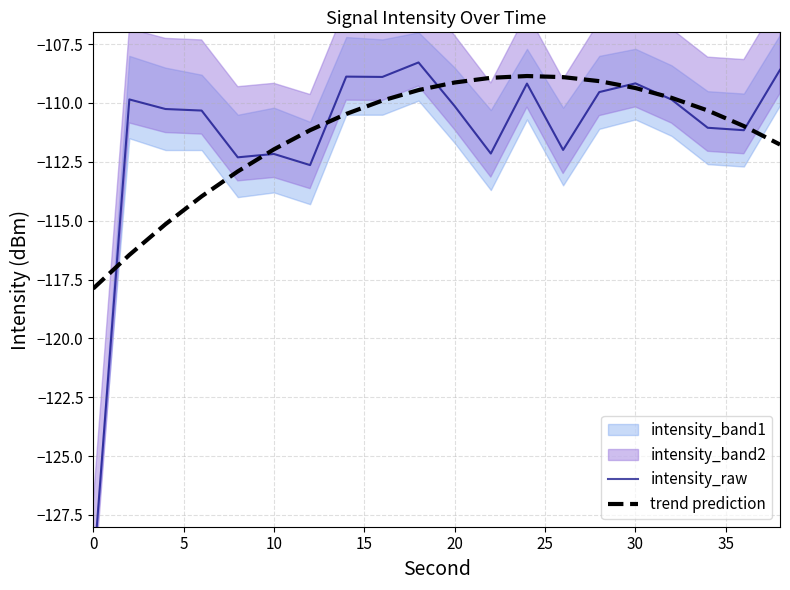

What is the greatest value displayed?

-108.3